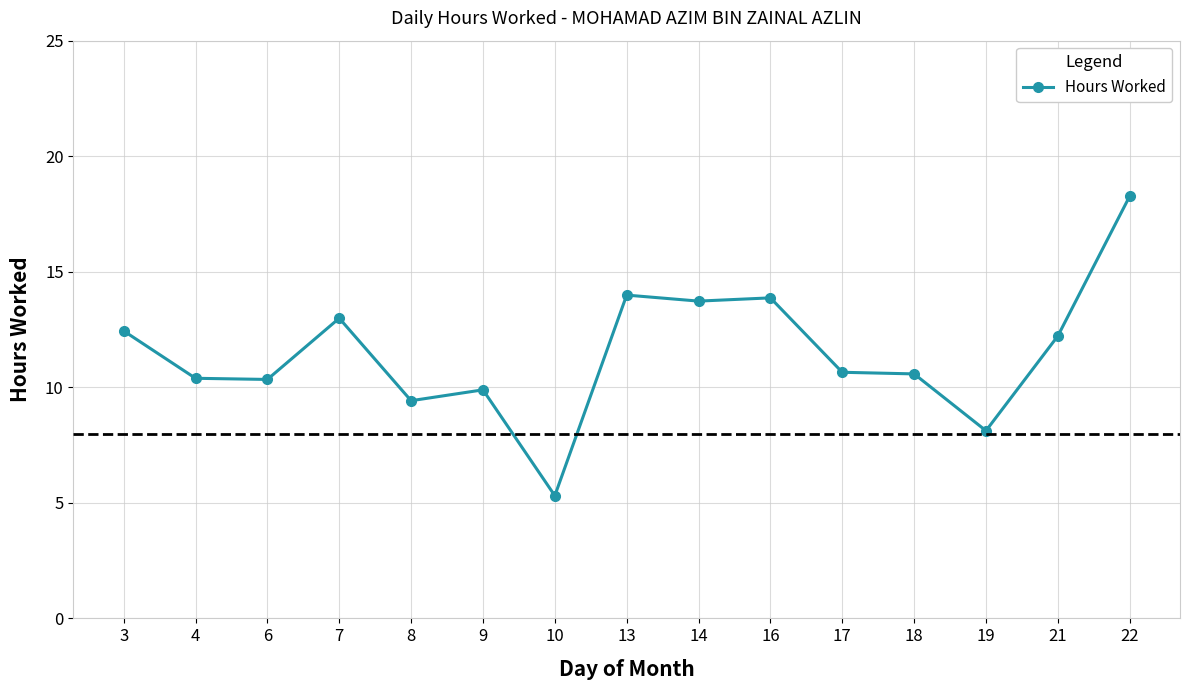

Which has a higher value, 21 or 4?

21